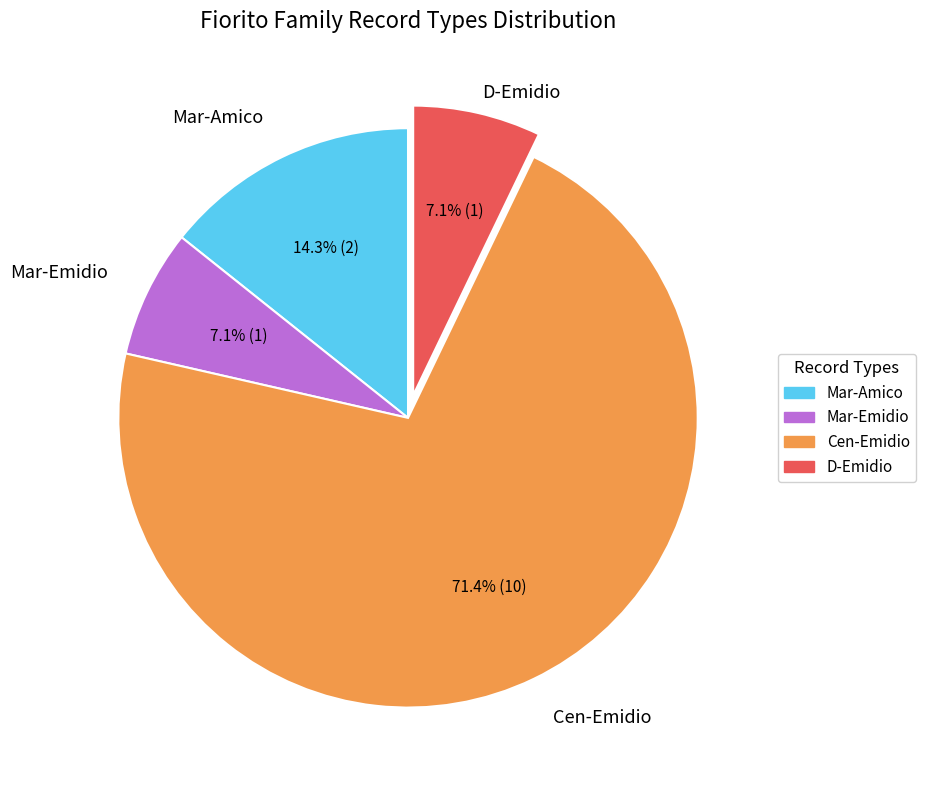

Is it true that D-Emidio is 7% of the pie?

True